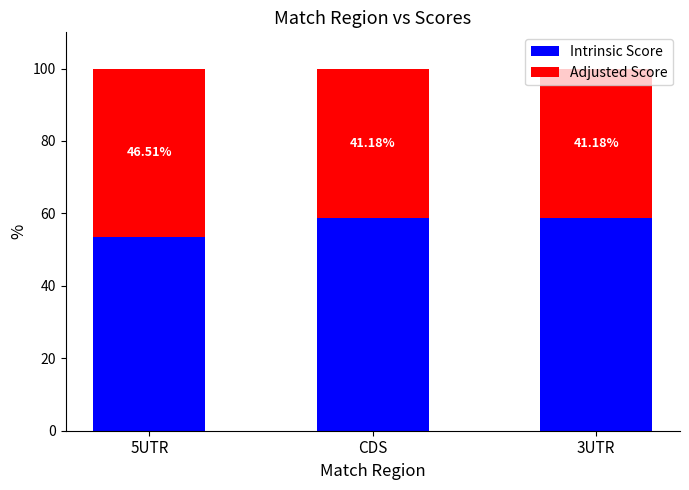

What is the sum of the Intrinsic Score values at 5UTR and 3UTR?

112.3